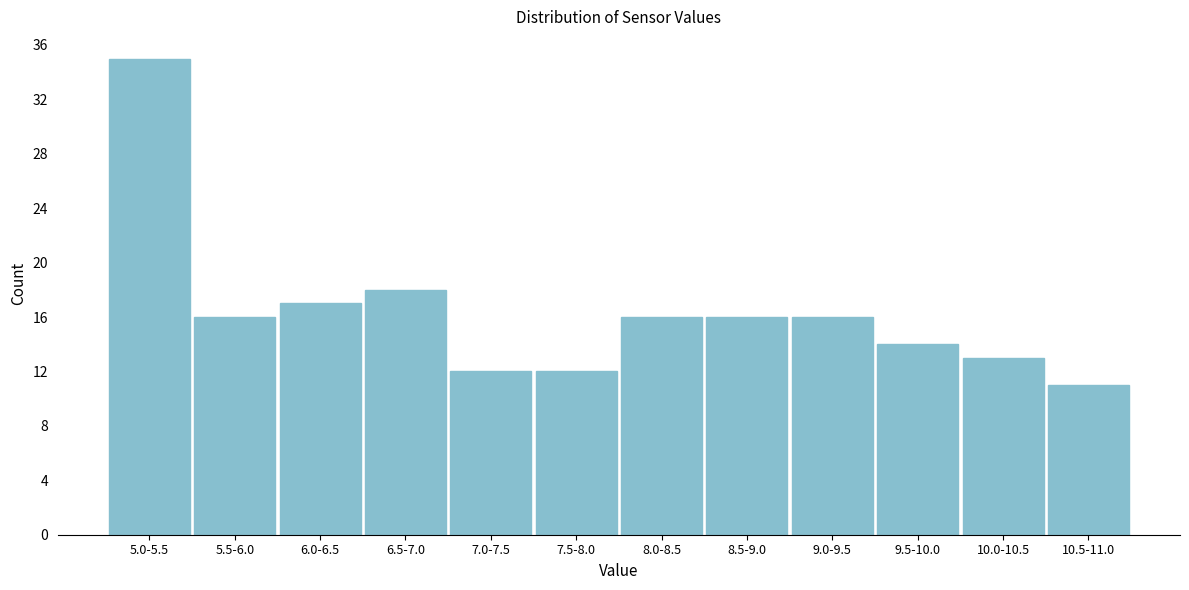

Reading left to right, extract all data points from this chart.

35	16	17	18	12	12	16	16	16	14	13	11